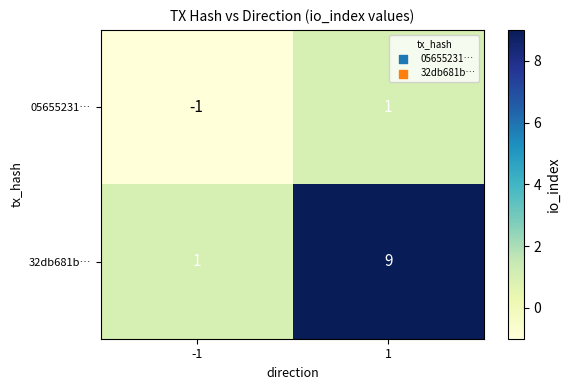

What is the average value of the 32db681b… series?

5